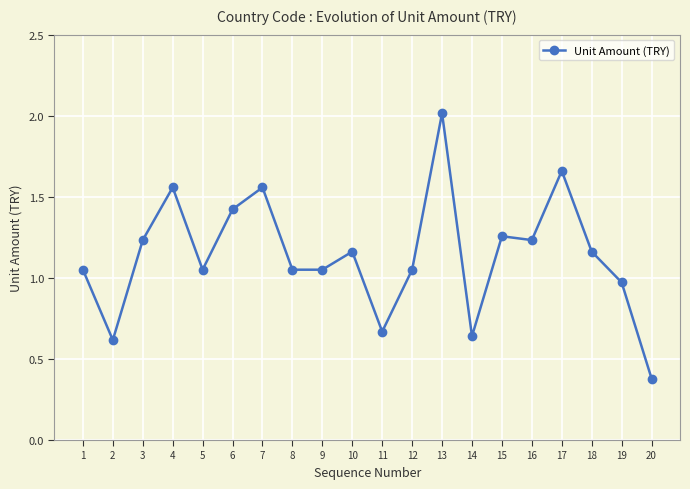

True or false: there are more than 0 points higher than both neighbors.

True